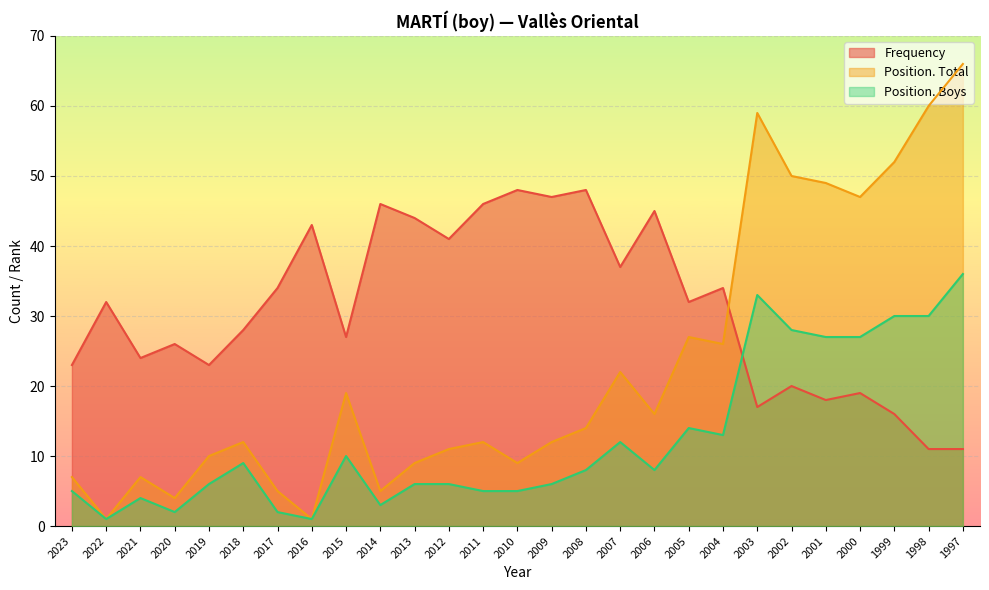

What is the sum of the Frequency values at 2003 and 2018?

45